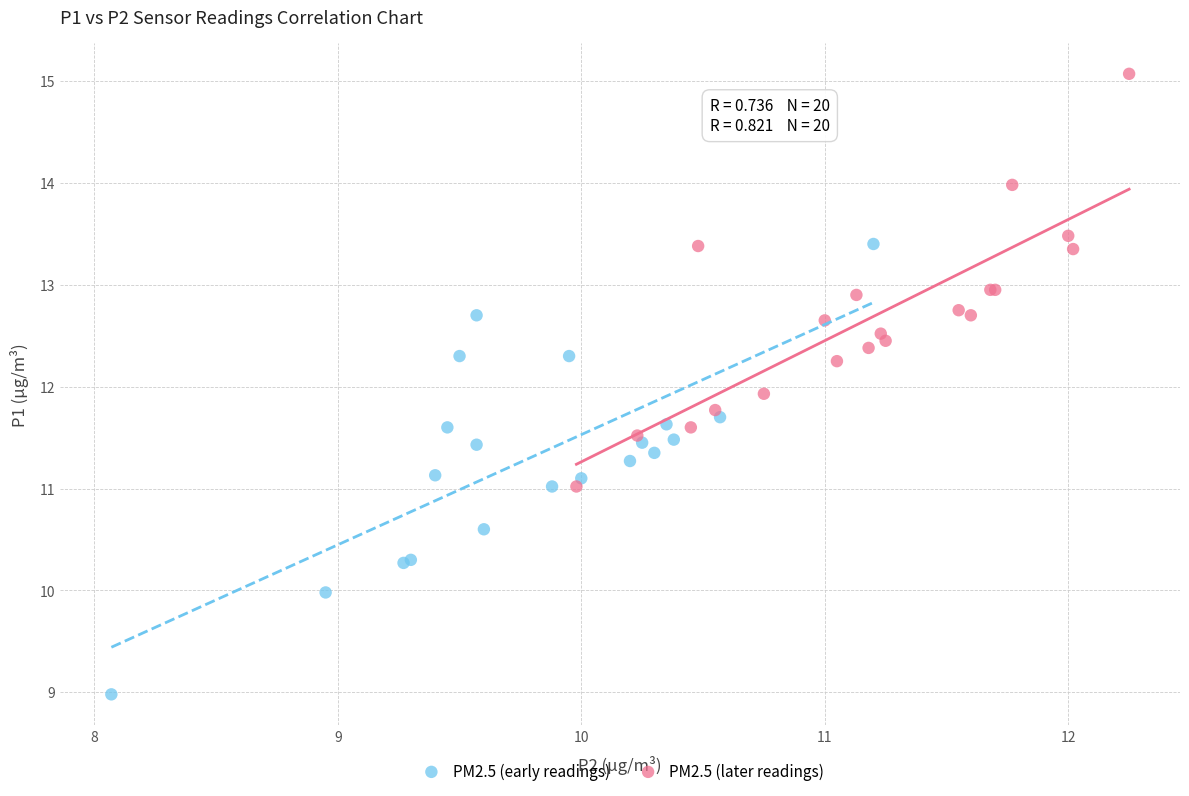

Which series contains the highest Y value?

PM2.5 (later readings)